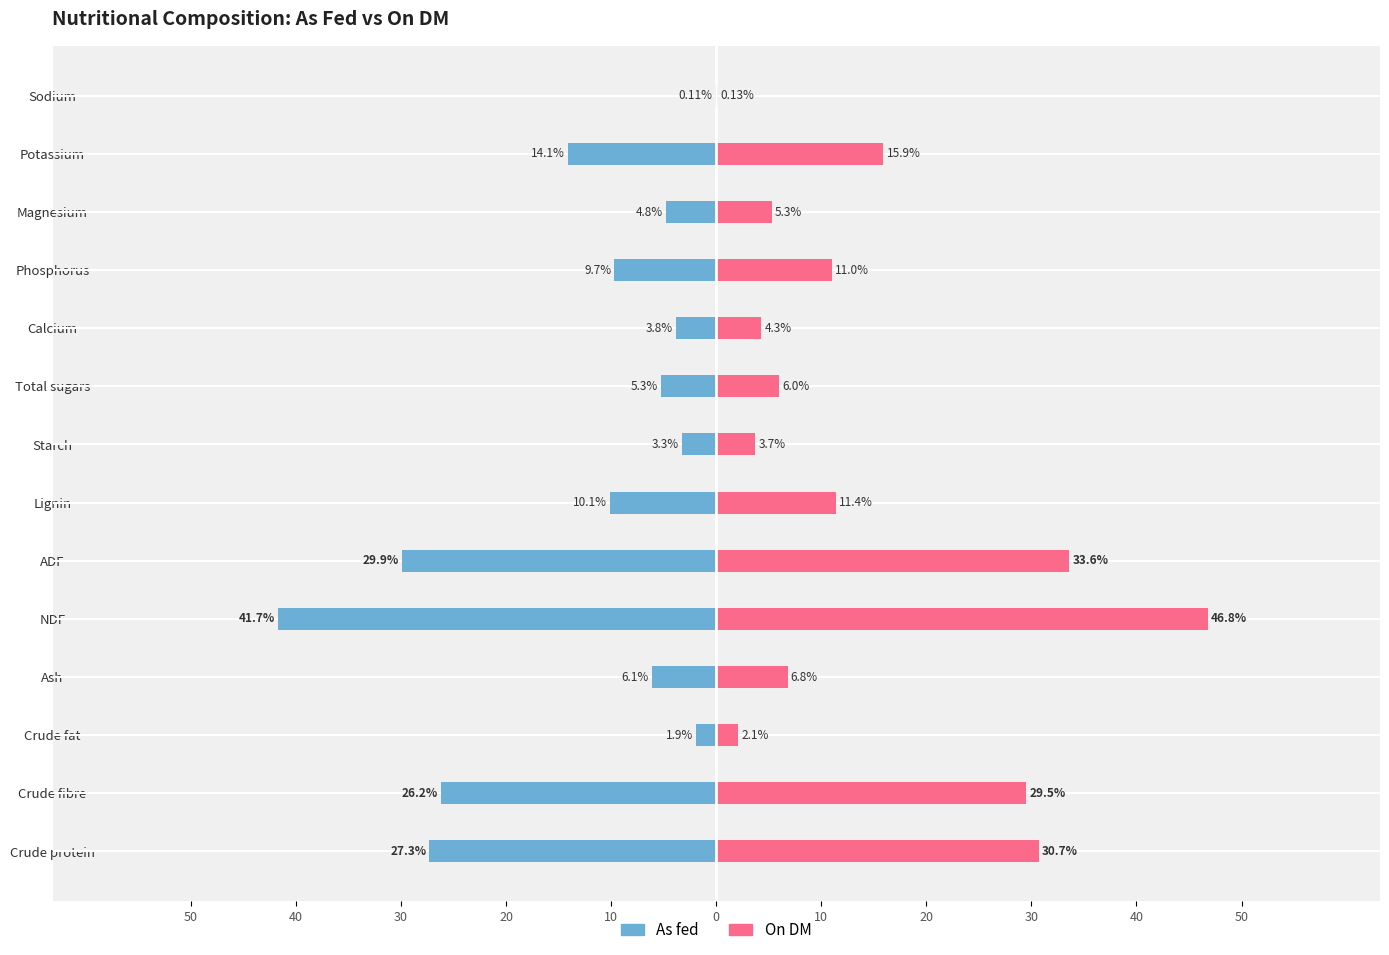

How many data points in As fed are above -6?

6